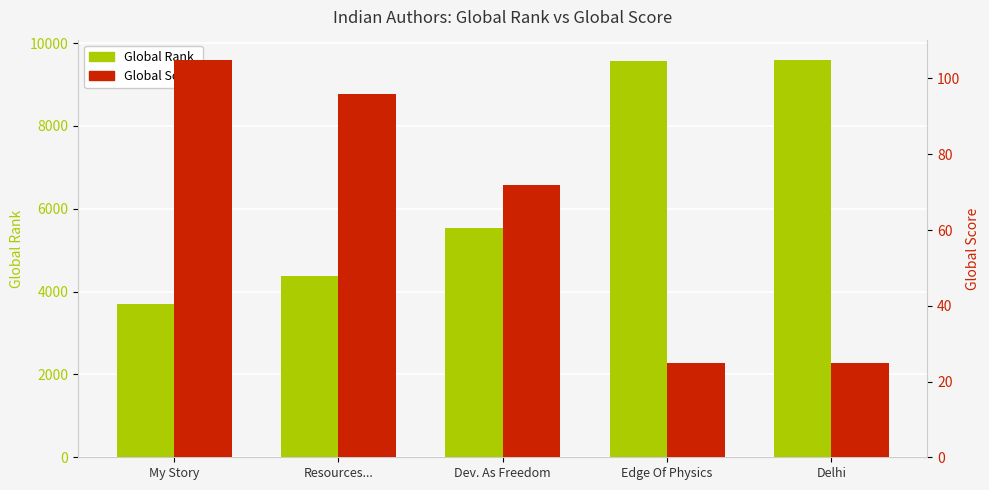

How many groups of bars are there?

5